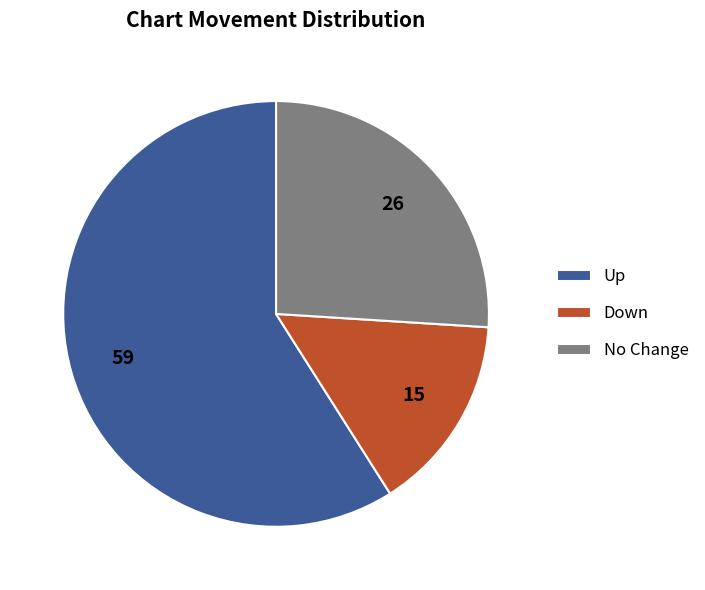

What is the smallest slice in the pie chart?

Down